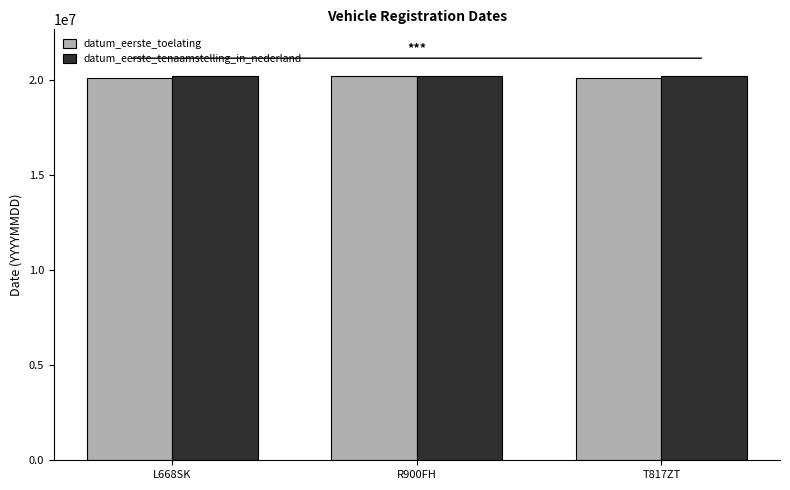

What is the minimum value shown in the chart?

20110830